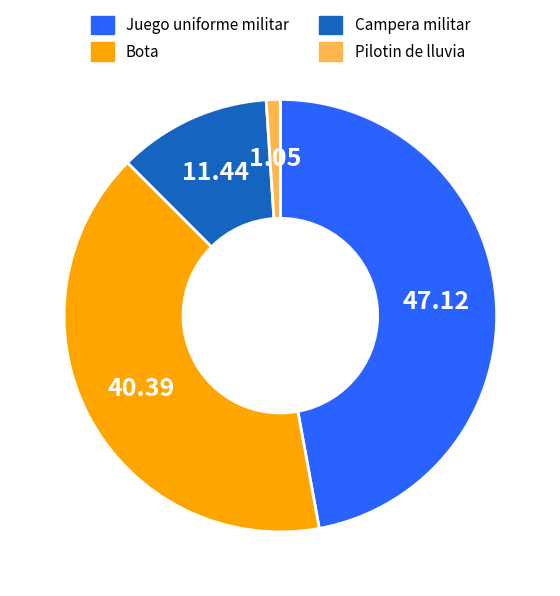

Does any single category account for the majority?

No